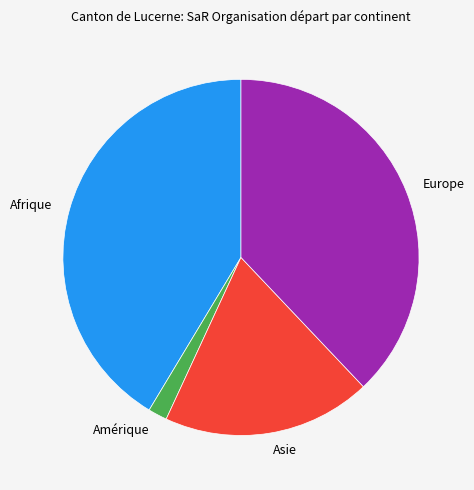

Which category has the smallest portion of the pie?

Amérique